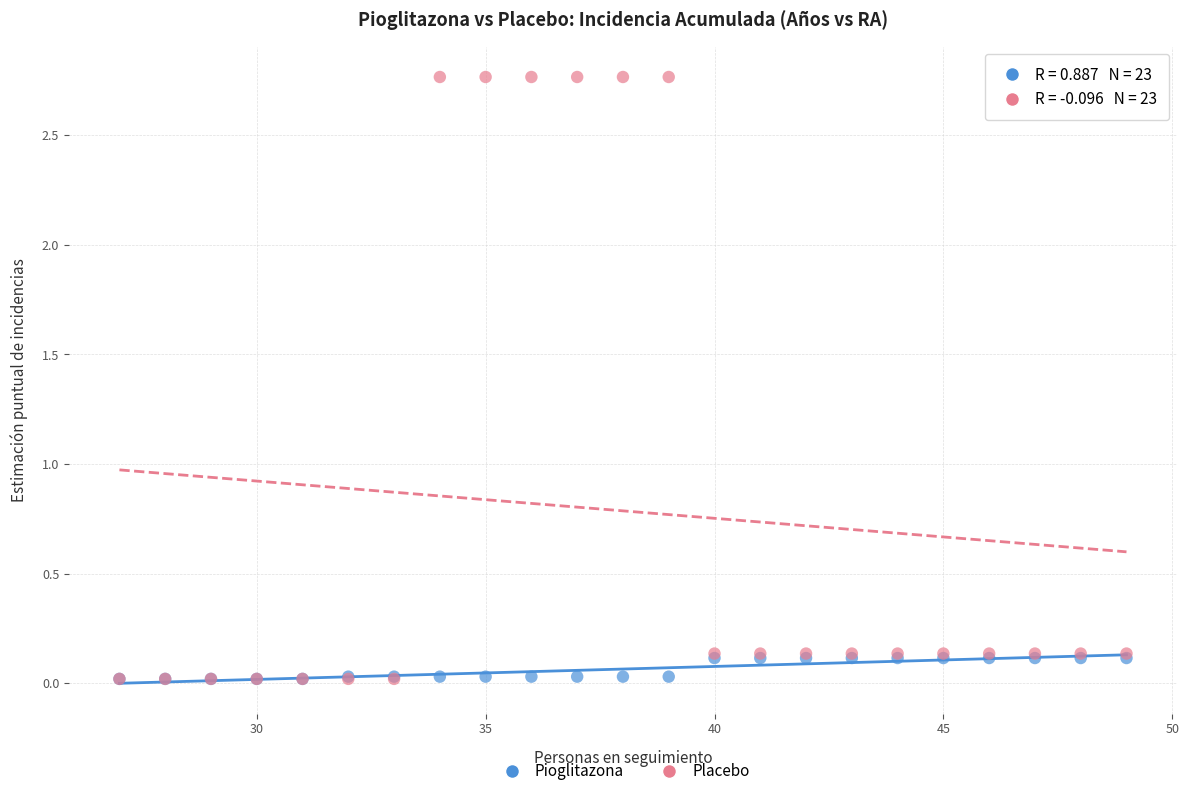

What are all the series names shown in the legend?

Pioglitazona, Placebo